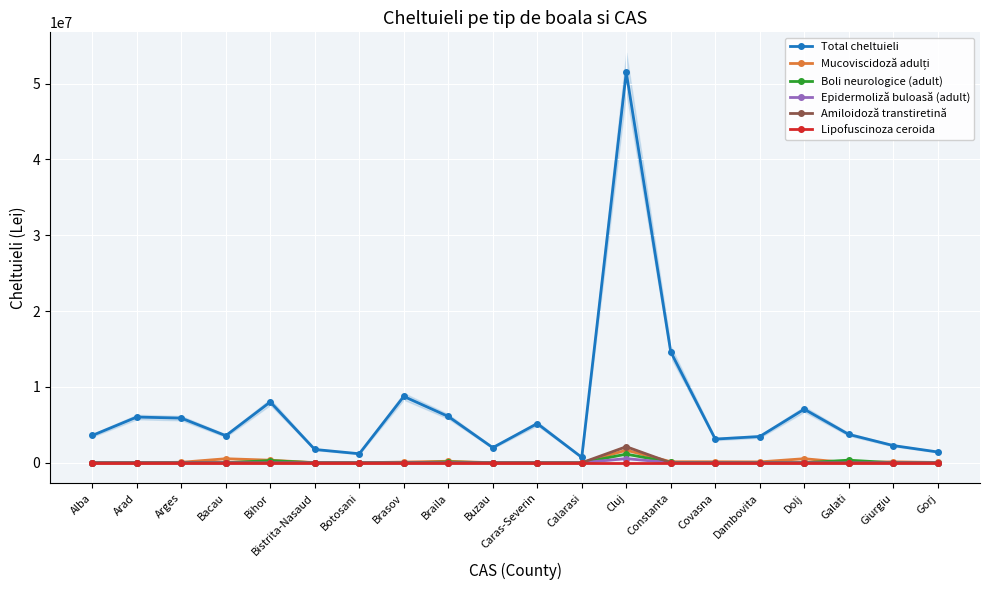

What is the label of the 2nd point from the left?

Arad